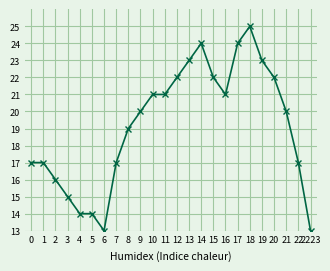

The chart shows a value of 18 at 5. True or false?

False